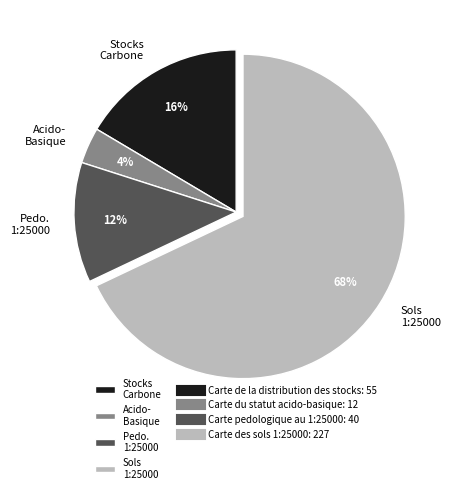

How many slices are in this pie chart?

4